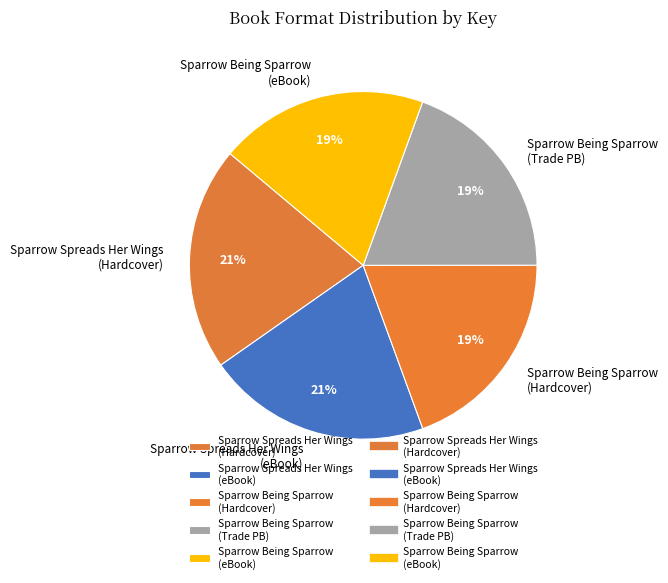

To the nearest percent, what portion does Sparrow Spreads Her Wings (eBook) represent?

21%